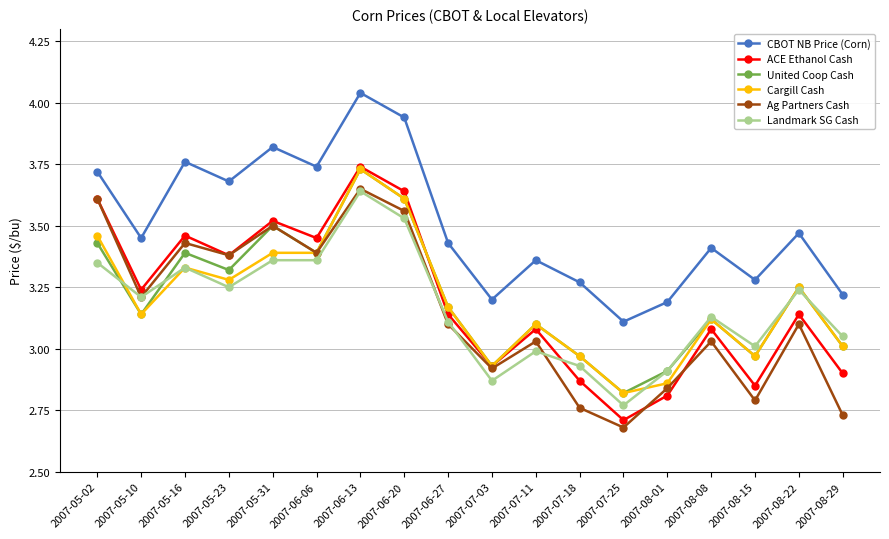

How many data points does each series have?

18